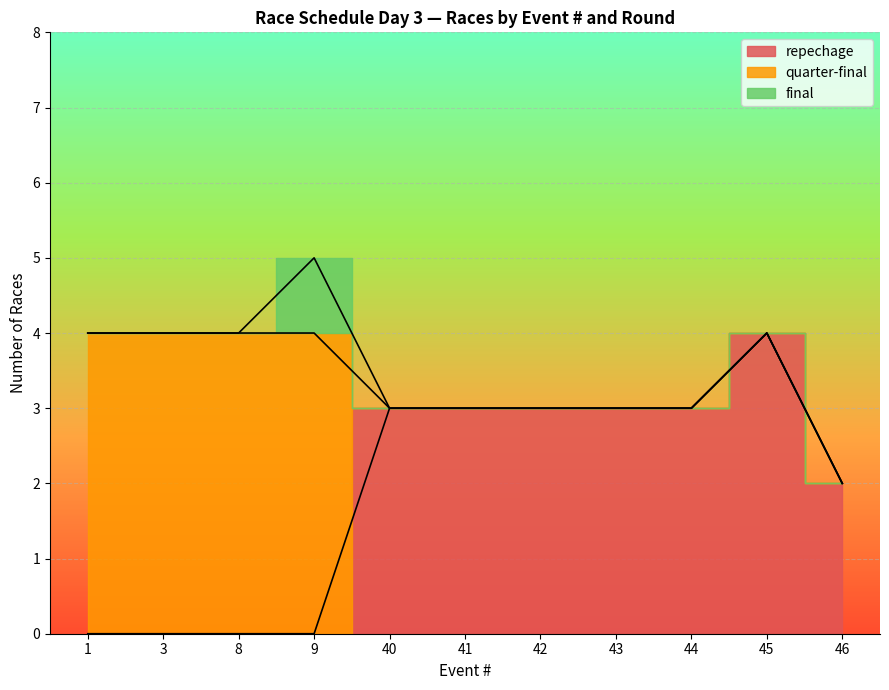

Rank the series by their average value, from lowest to highest.

final, repechage, quarter-final